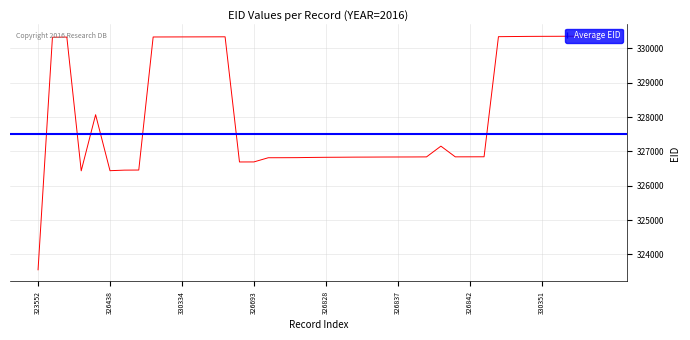

Where is the first local maximum?

330329